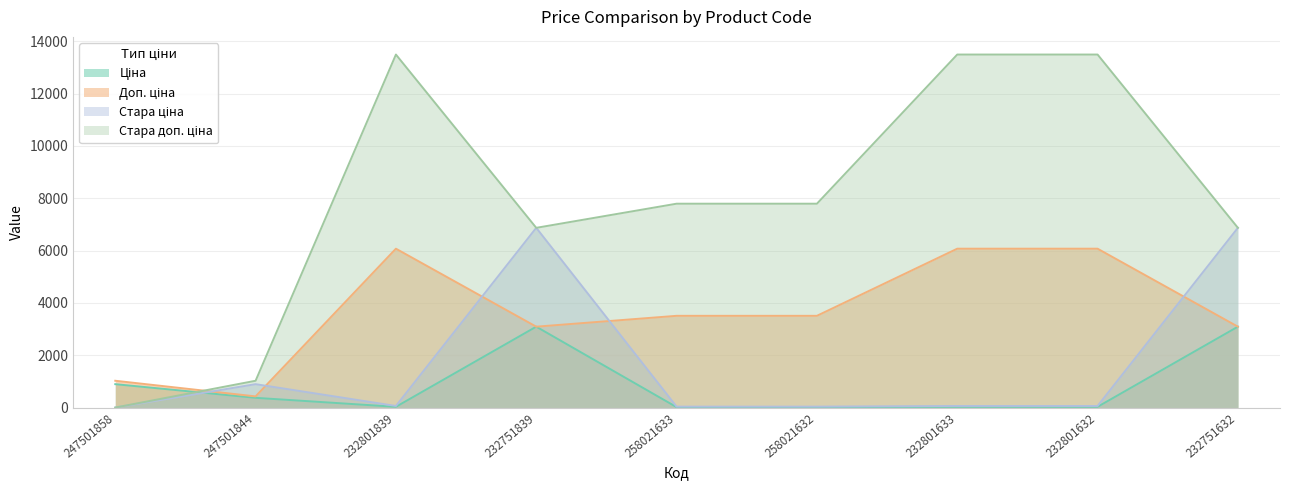

What position from the left is 232801633?

7